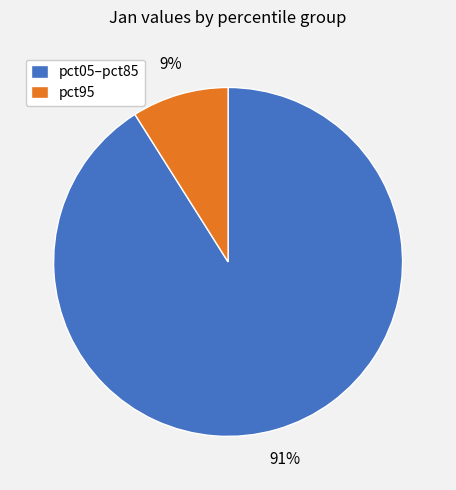

Count the number of slices in the pie.

2